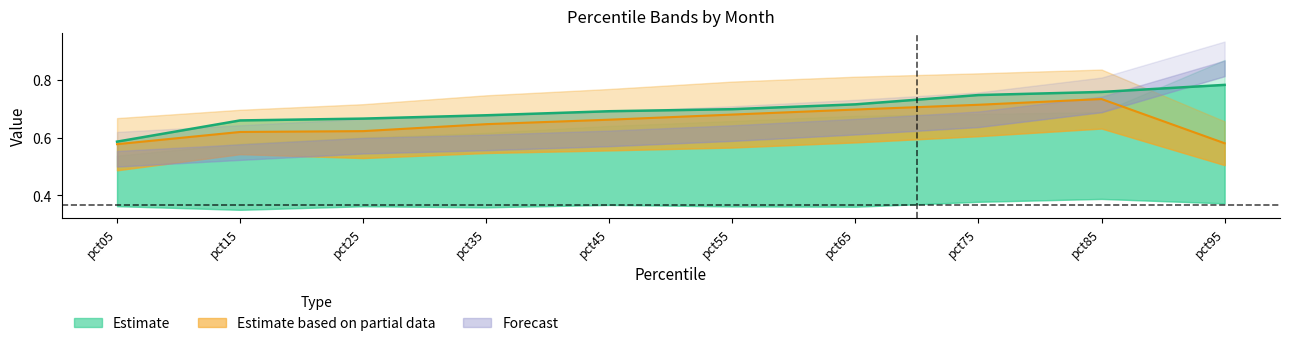

What is the total value across all series at pct35?

1.3